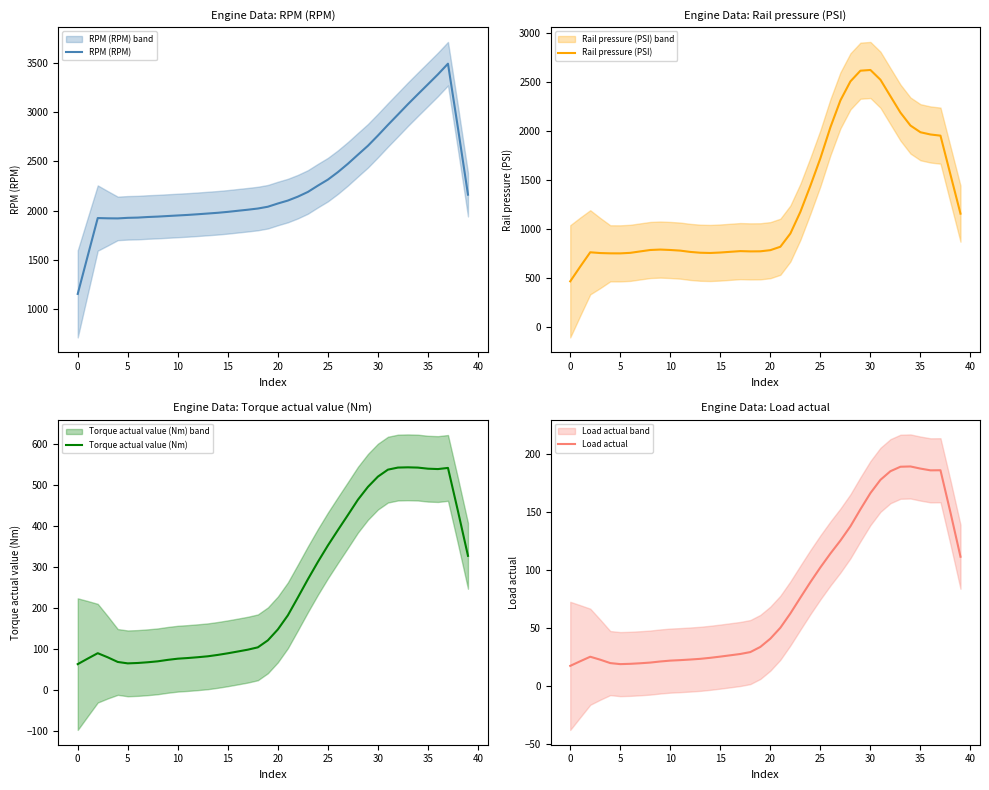

Read the RPM (RPM) value at 21.

2103.6